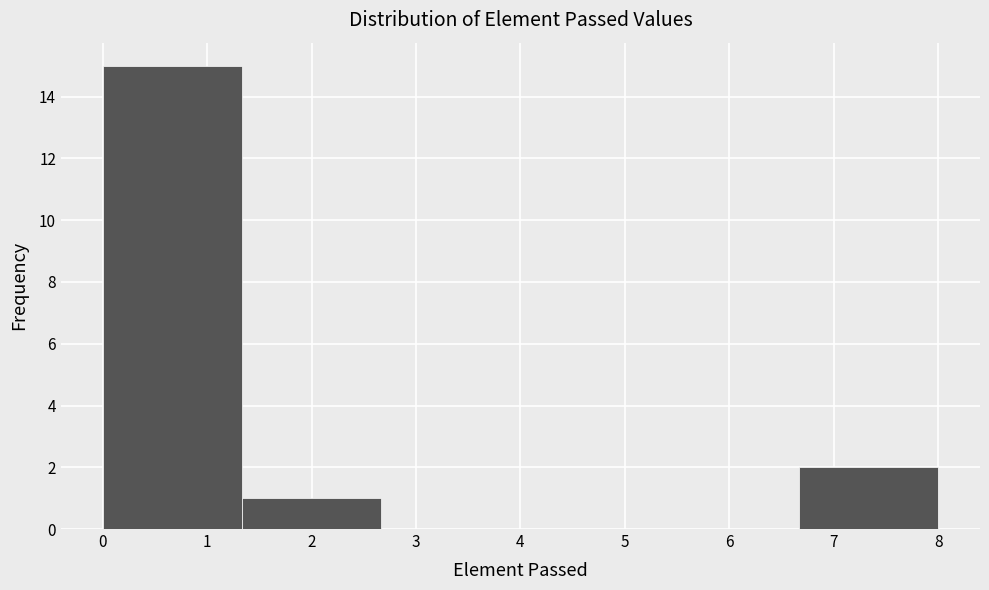

Over which range of the x-axis is the bar tallest?

0.0 to 1.3